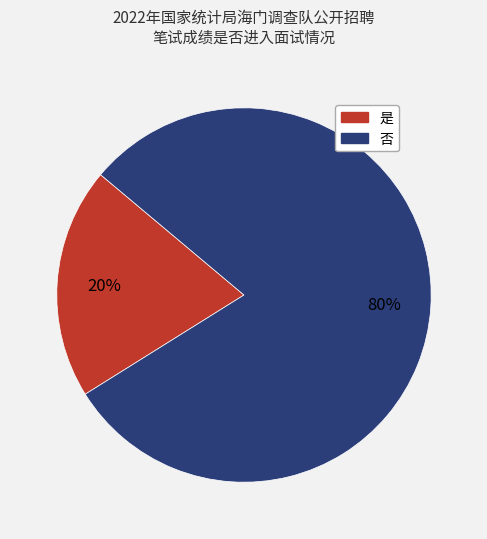

Is it true that 否 is 71% of the pie?

False